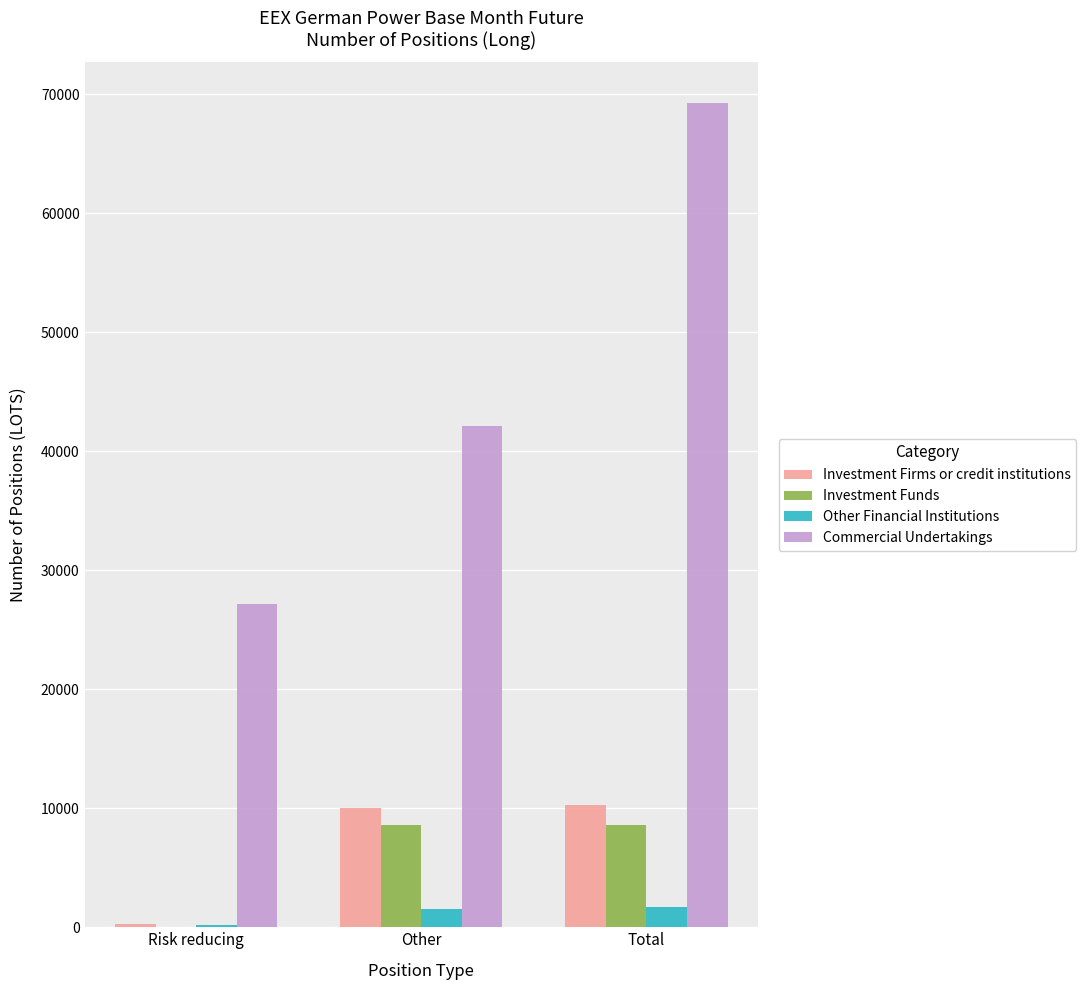

At which label is Investment Firms or credit institutions closest to 5254?

Other